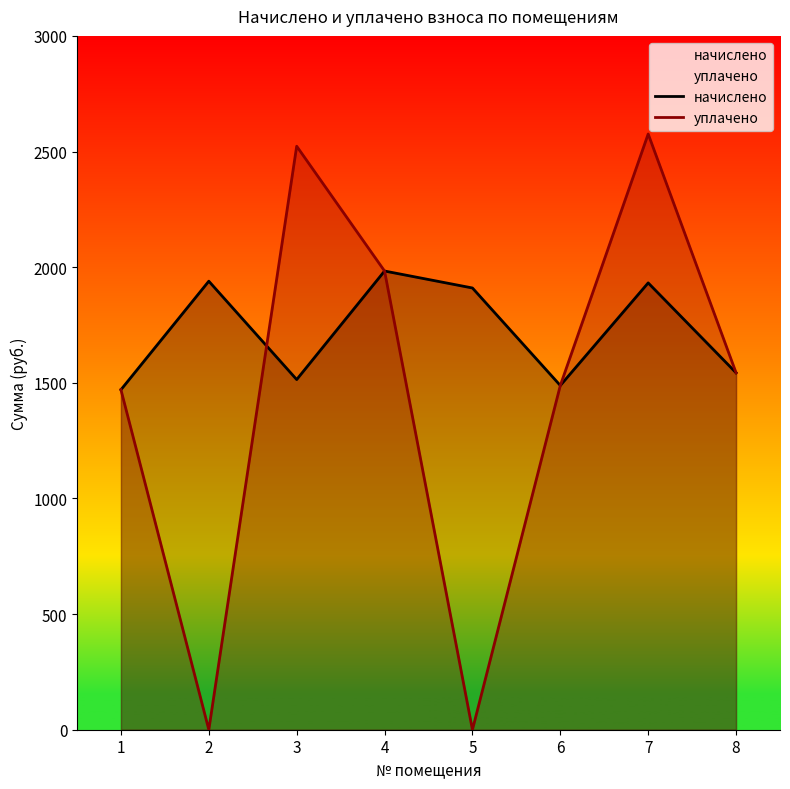

True or false: уплачено has more than 0 points higher than both neighbors.

True